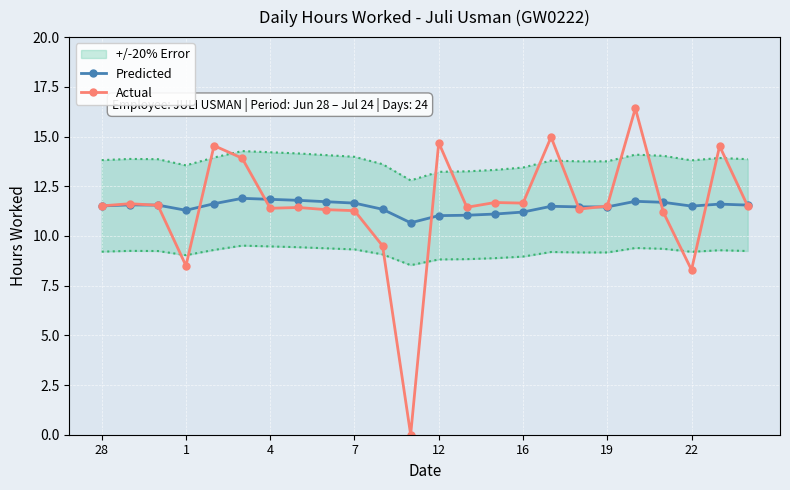

In Actual, how many points are higher than both neighbors (excluding endpoints)?

8